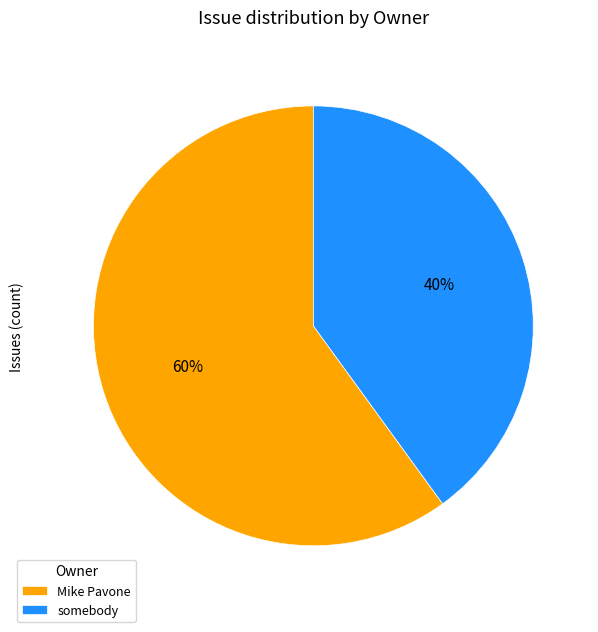

Do Mike Pavone and somebody together represent more than half of the pie?

Yes